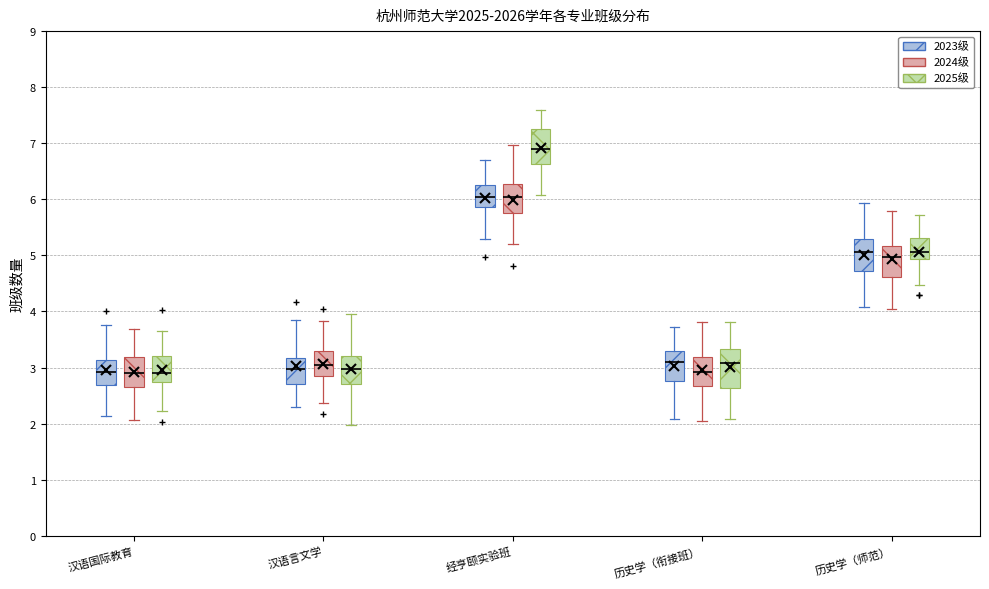

Reading left to right, transcribe this box plot: for each box, give where its median line is, the range the box spans, and where its two whiskers end, as read against the y-axis. The values are not printed on the chart, so give them approximately, as read against the axis.

汉语国际教育 (2023级): median 2.9, box 2.7 to 3.1, whiskers 2.1 to 3.8
汉语国际教育 (2024级): median 2.9, box 2.7 to 3.2, whiskers 2.1 to 3.7
汉语国际教育 (2025级): median 2.9, box 2.7 to 3.2, whiskers 2.2 to 3.6
汉语言文学 (2023级): median 3.0, box 2.7 to 3.2, whiskers 2.3 to 3.9
汉语言文学 (2024级): median 3.0, box 2.9 to 3.3, whiskers 2.4 to 3.8
汉语言文学 (2025级): median 3.0, box 2.7 to 3.2, whiskers 2.0 to 4.0
经亨颐实验班 (2023级): median 6.0, box 5.9 to 6.3, whiskers 5.3 to 6.7
经亨颐实验班 (2024级): median 6.0, box 5.8 to 6.3, whiskers 5.2 to 7.0
经亨颐实验班 (2025级): median 6.9, box 6.6 to 7.3, whiskers 6.1 to 7.6
历史学（衔接班） (2023级): median 3.1, box 2.8 to 3.3, whiskers 2.1 to 3.7
历史学（衔接班） (2024级): median 2.9, box 2.7 to 3.2, whiskers 2.0 to 3.8
历史学（衔接班） (2025级): median 3.1, box 2.6 to 3.3, whiskers 2.1 to 3.8
历史学（师范） (2023级): median 5.1, box 4.7 to 5.3, whiskers 4.1 to 5.9
历史学（师范） (2024级): median 5.0, box 4.6 to 5.2, whiskers 4.0 to 5.8
历史学（师范） (2025级): median 5.1, box 4.9 to 5.3, whiskers 4.5 to 5.7